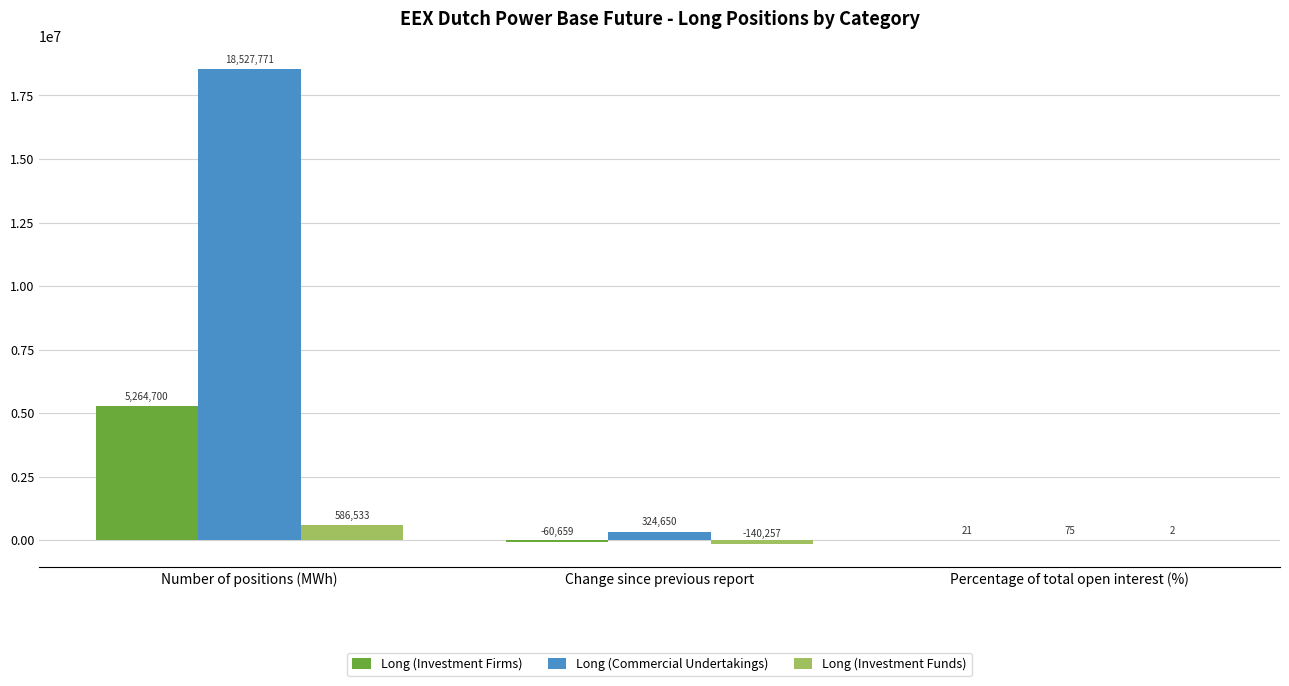

True or false: Long (Investment Funds) has a value of -140257.0 at Change since previous report.

True